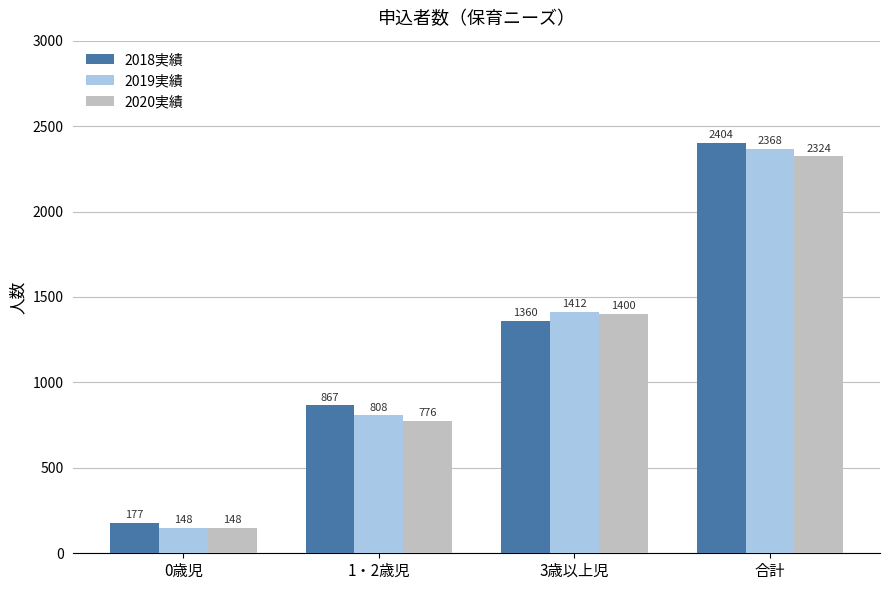

At which label does 2018実績 reach its peak?

合計